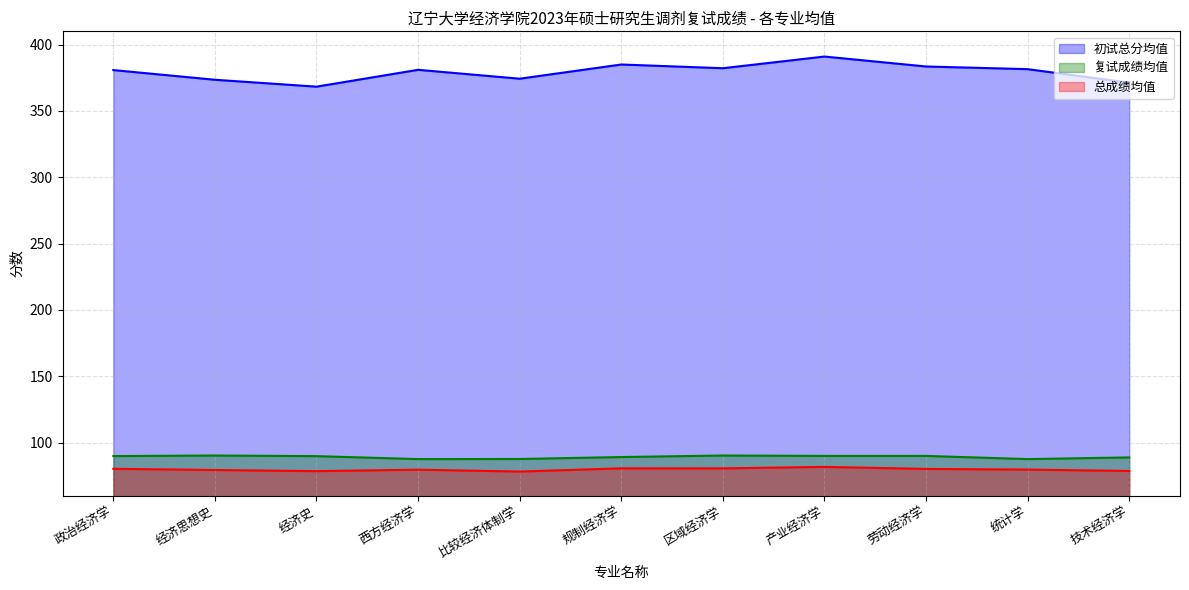

Which series has the largest range (max minus min)?

初试总分均值